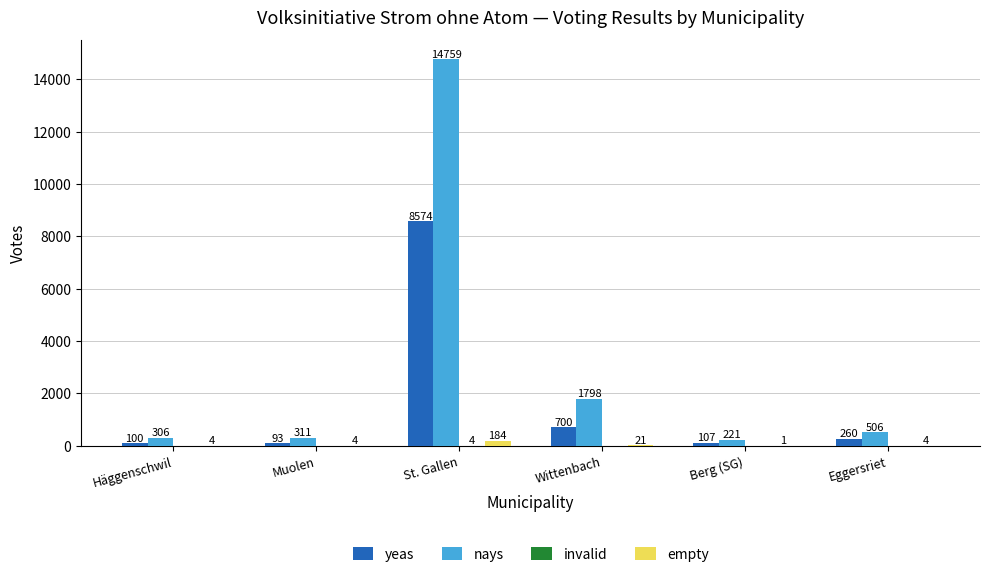

What is the maximum value for empty?

184